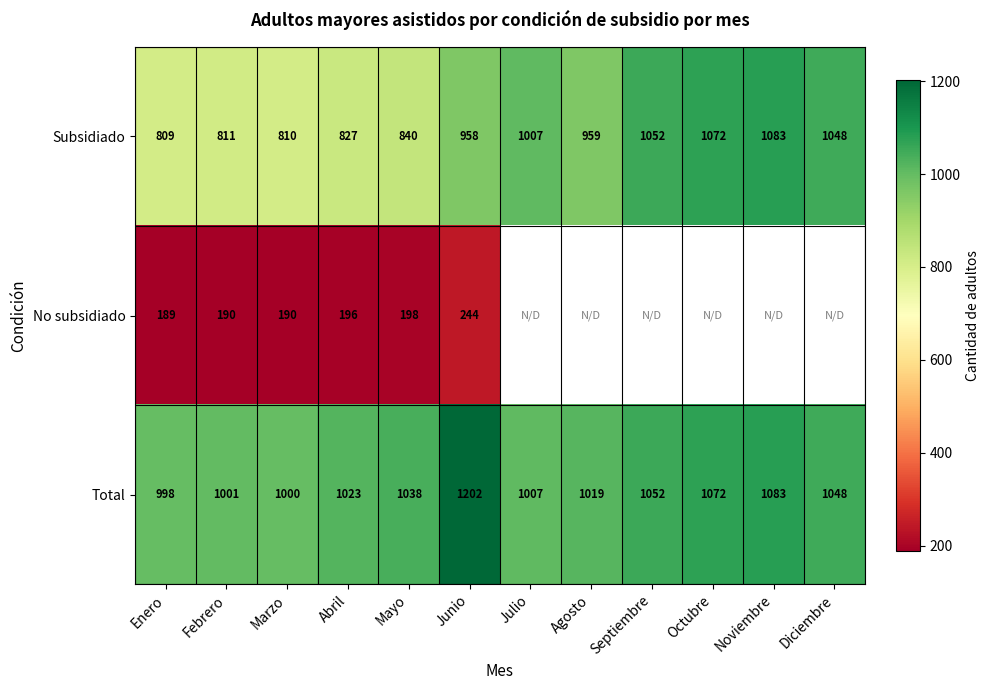

The value of Total at Junio is 1799.1. True or false?

False